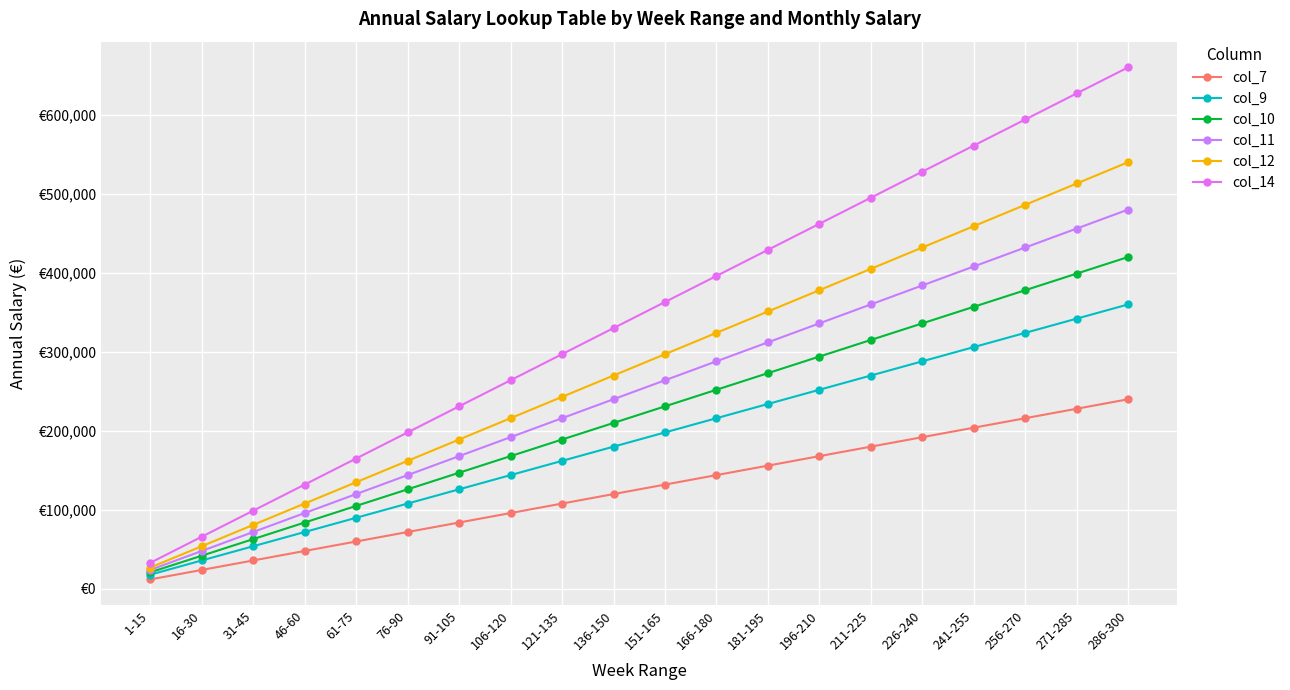

Is this an area chart (filled region under the line)?

No